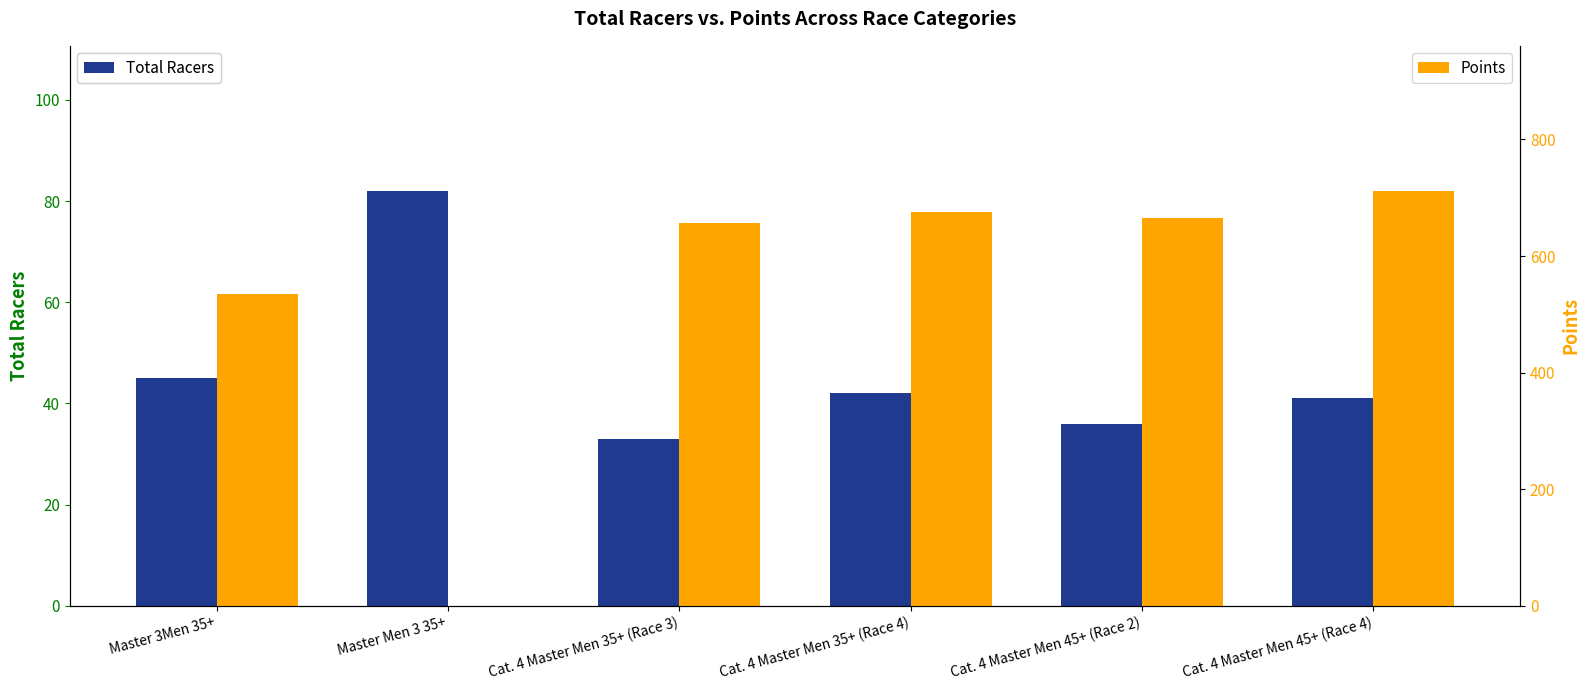

Read the Total Racers value at Cat. 4 Master Men 35+ (Race 3).

33.0